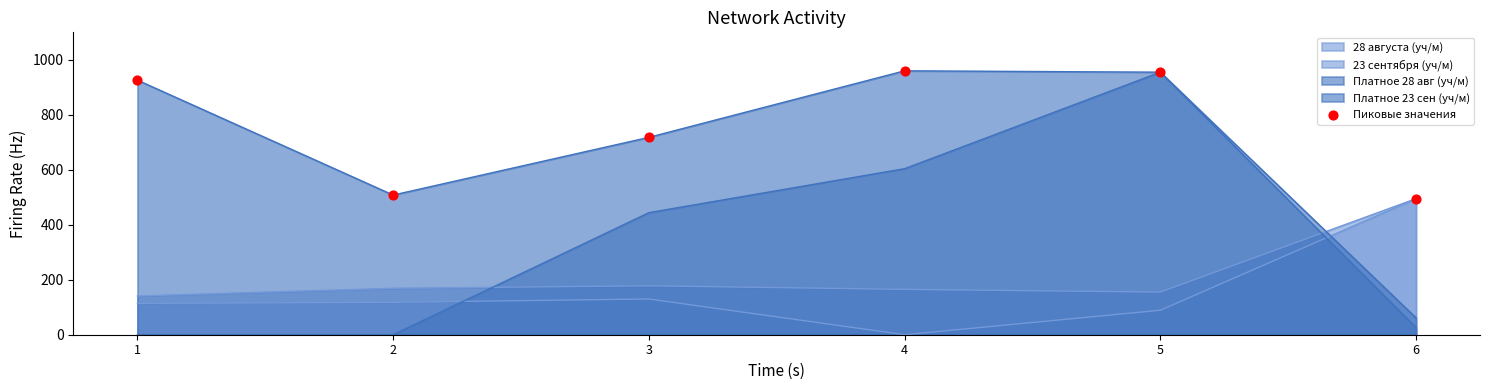

Which has a higher value, 4 or 6?

4